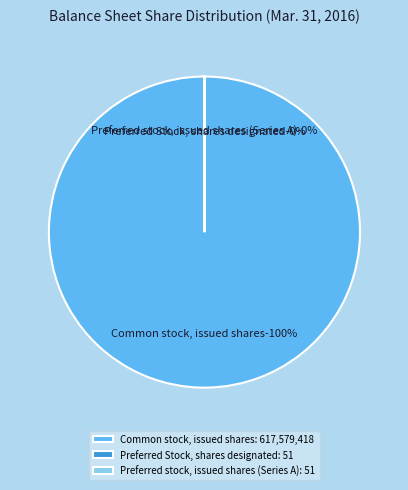

Approximately how many times larger is the value at Common stock, issued shares compared to Preferred stock, issued shares (Series A)?

12109400.4